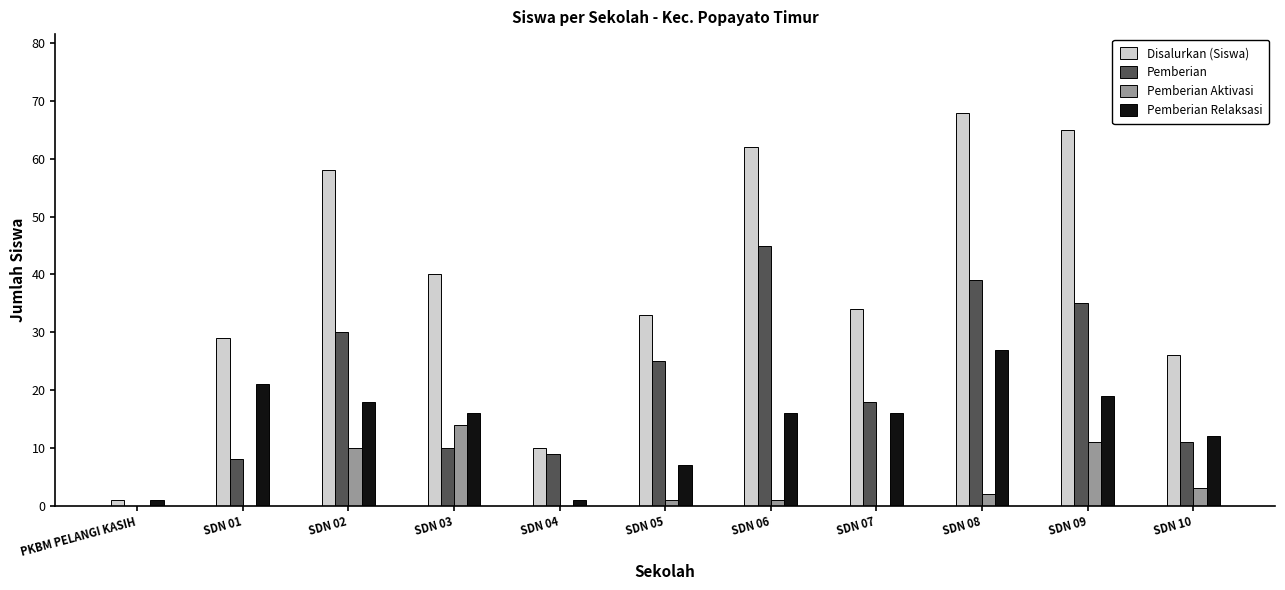

True or false: Pemberian has a value of 25 at SDN 05.

True